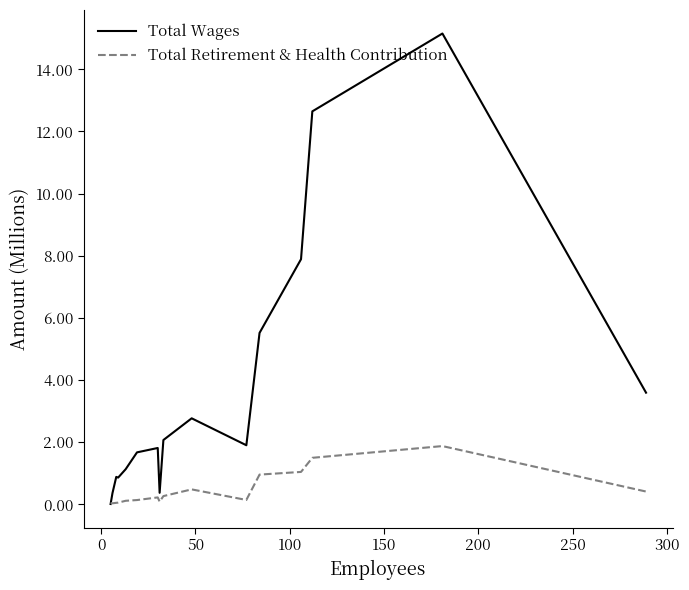

What is the maximum value shown in the chart?

15.2